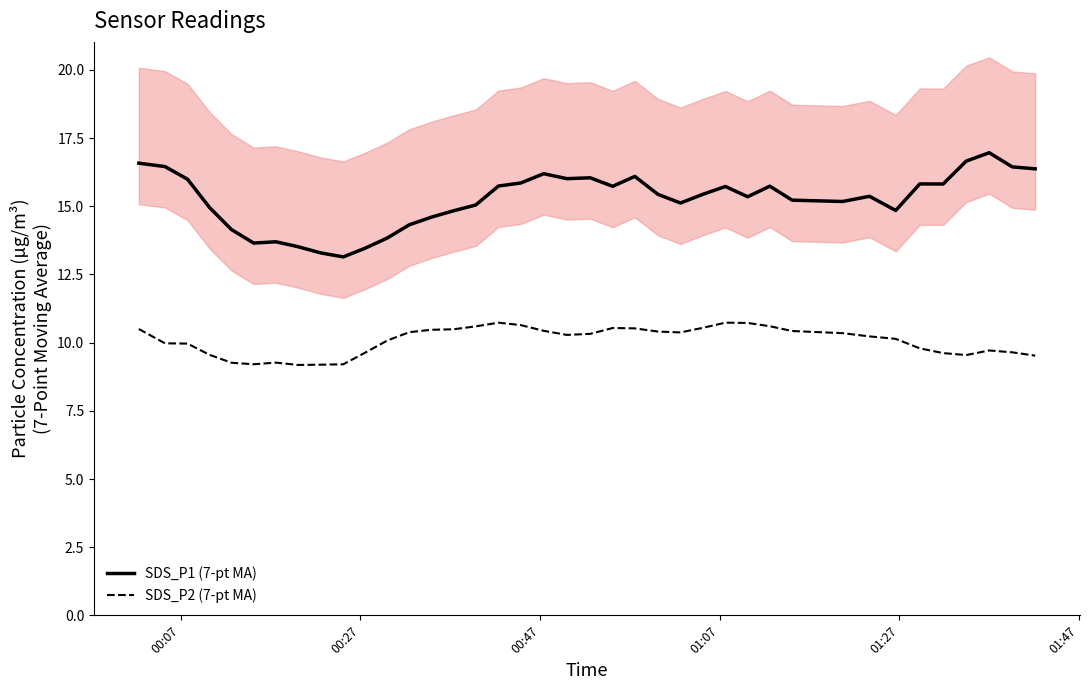

What is the minimum value for SDS_P2 (7-pt MA)?

9.2